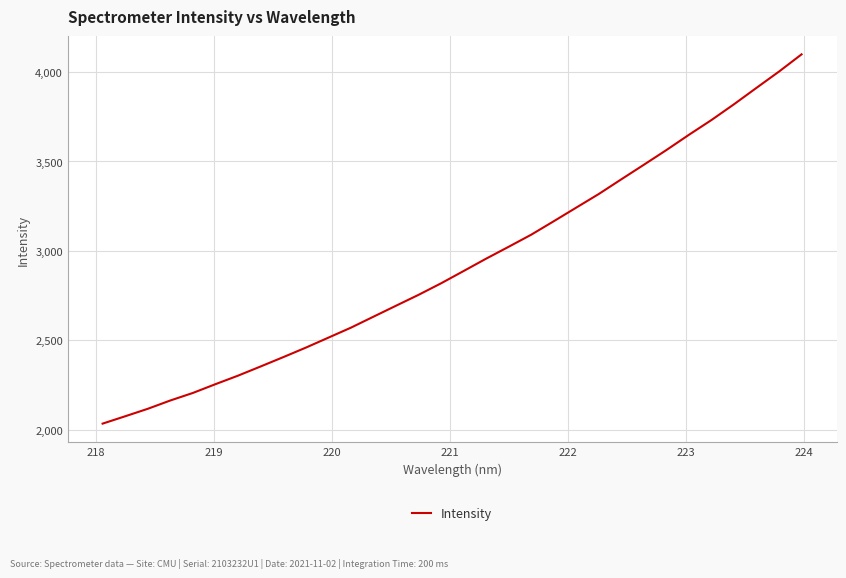

What is the maximum value shown in the chart?

4099.5